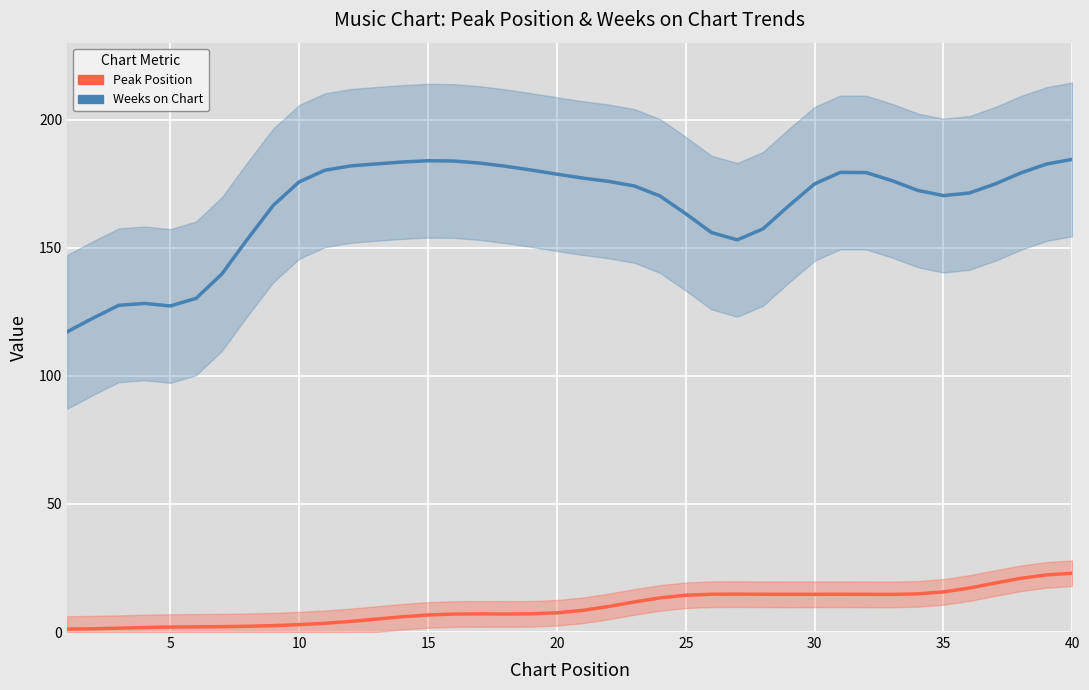

True or false: Peak Position and Weeks on Chart cross at least once.

False